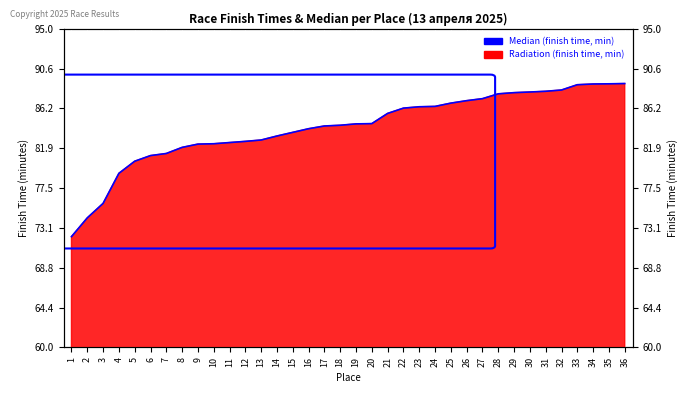

How many data points are less than 84?

15